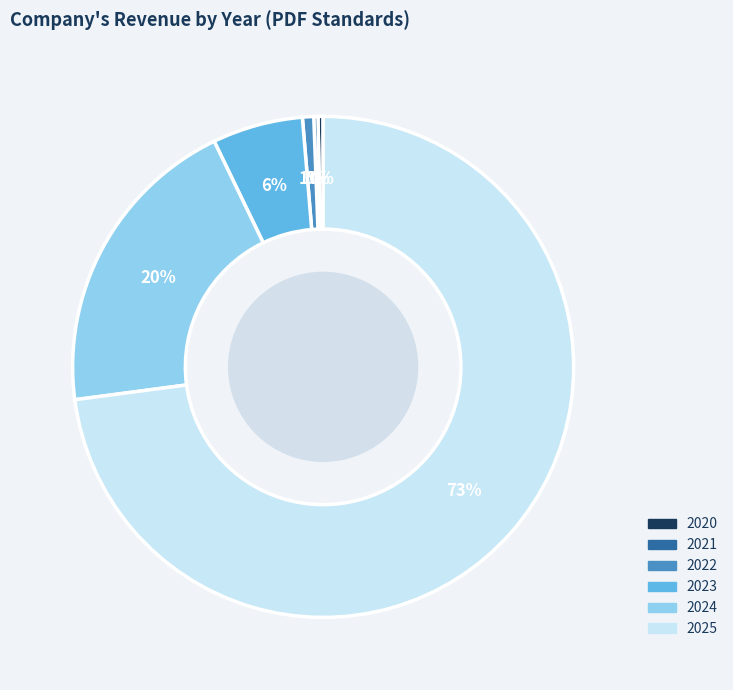

True or false: 2024 accounts for 20% of the total.

True